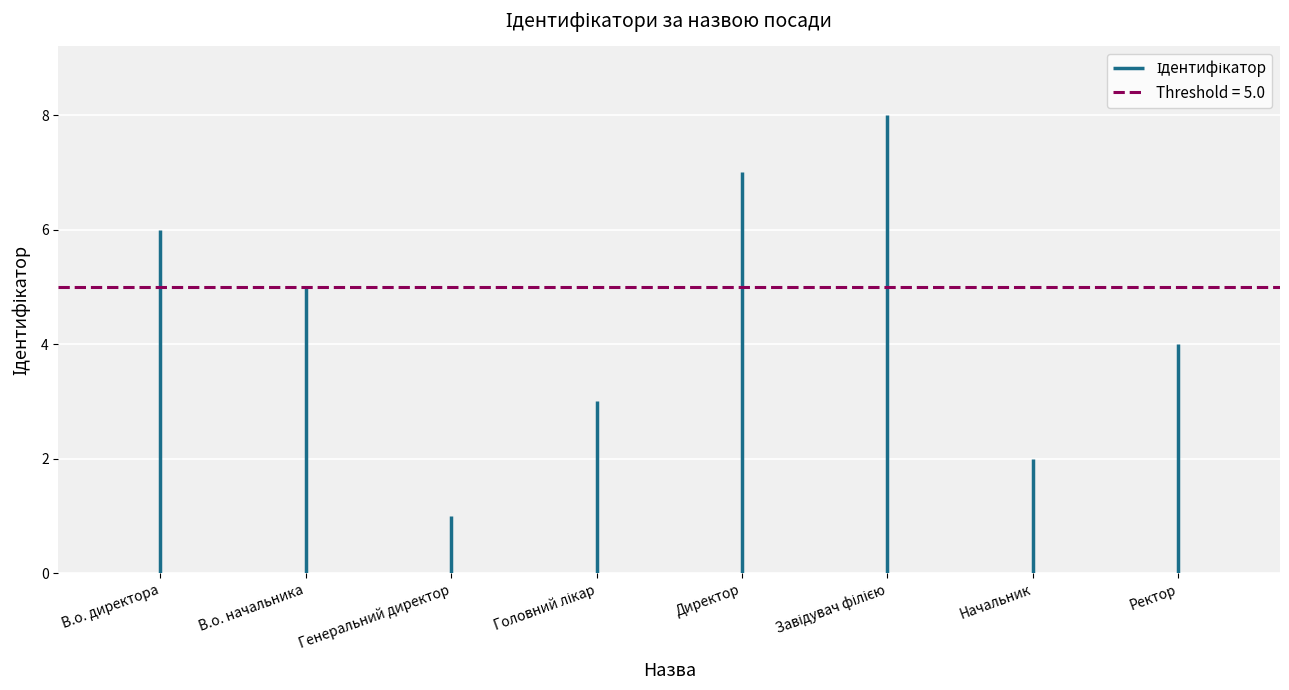

How many distinct data groups are displayed?

1